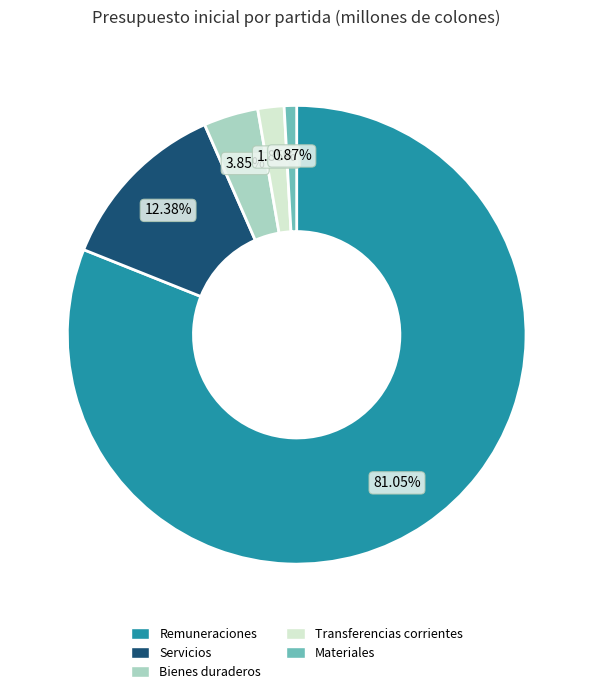

Rank the categories by value from lowest to highest.

Materiales, Transferencias corrientes, Bienes duraderos, Servicios, Remuneraciones